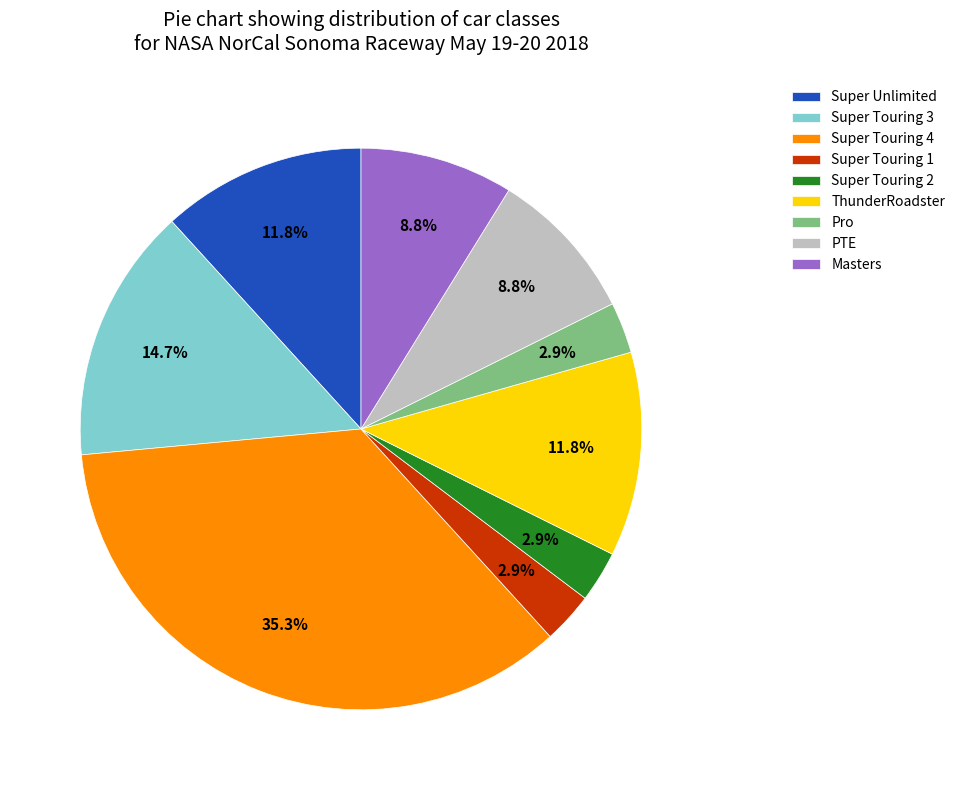

Is PTE the majority of the pie?

No